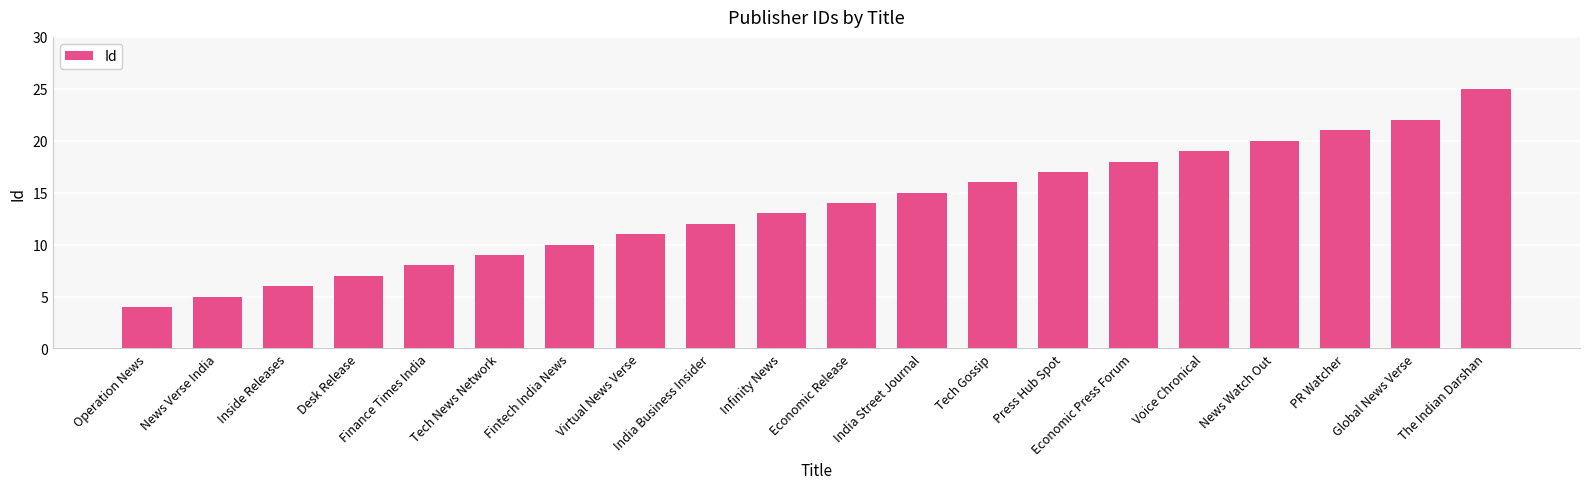

Is it true that the value at The Indian Darshan is 25?

True